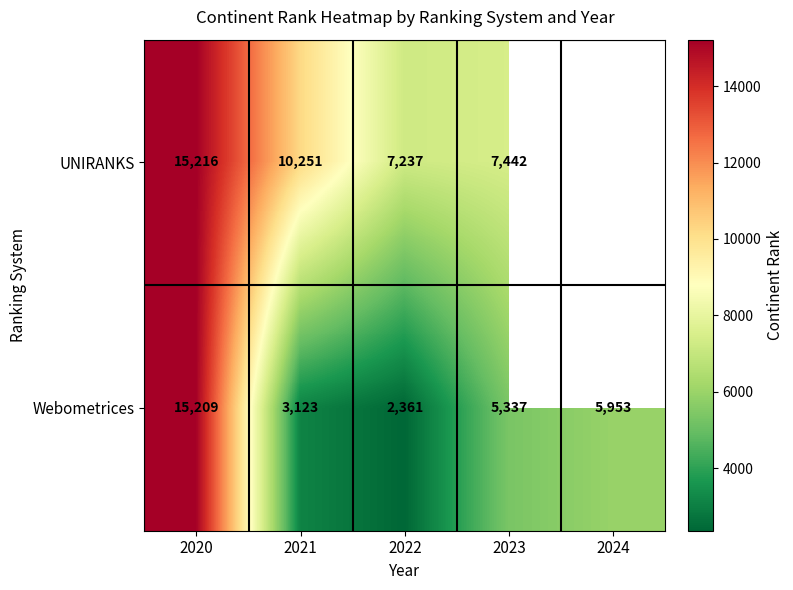

At 2022, list the series in order from largest to smallest.

UNIRANKS, Webometrices